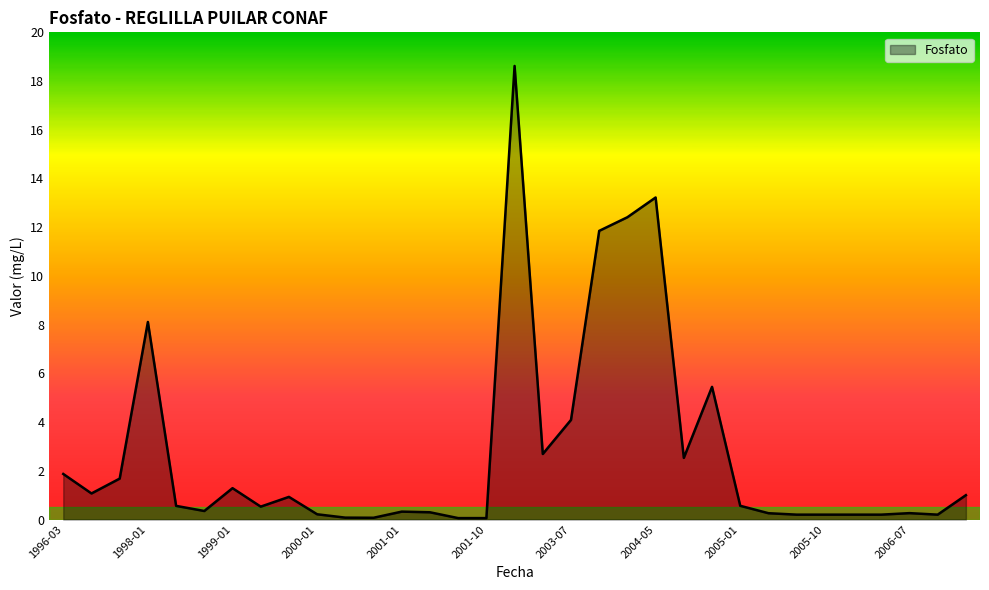

What is the difference between the maximum and minimum values?

18.6